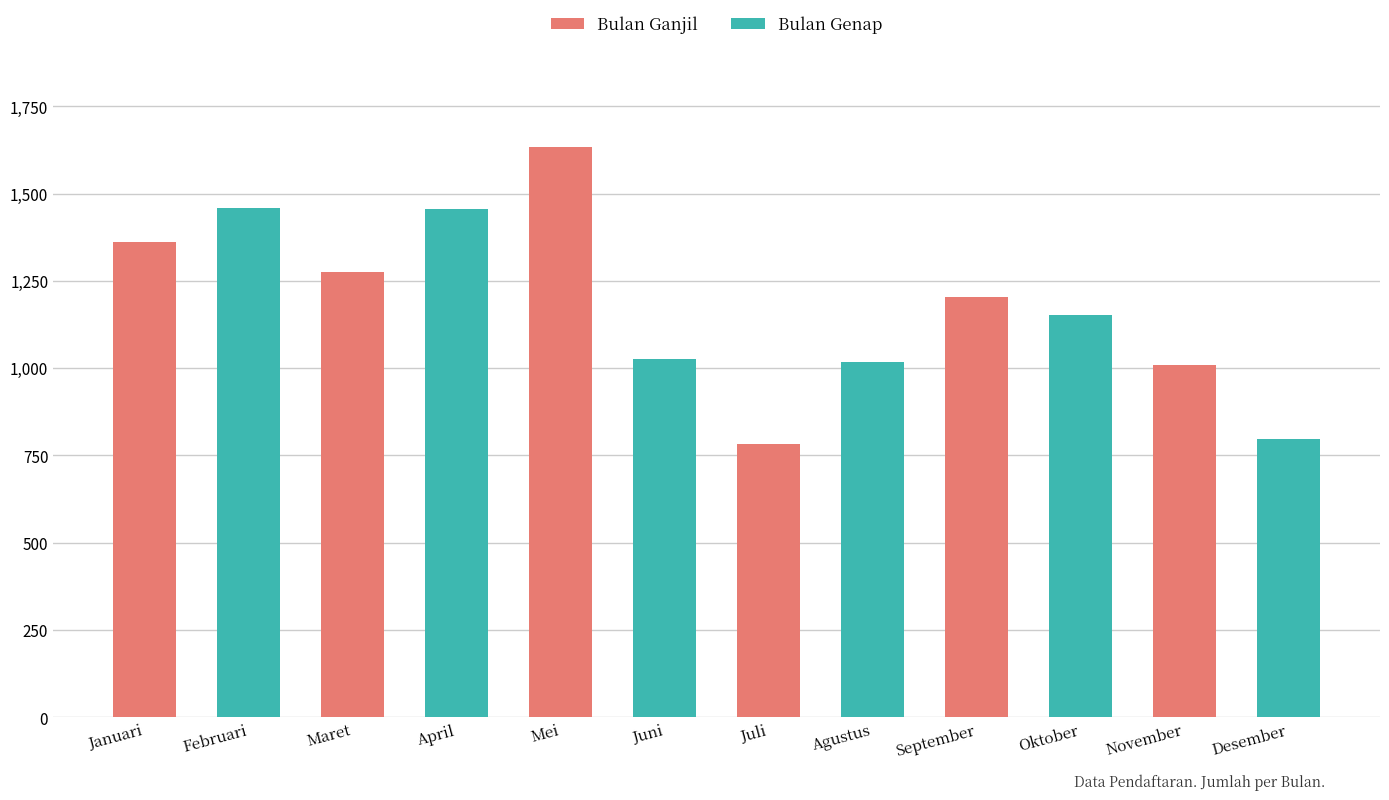

Between Mei and Februari, which is larger?

Mei